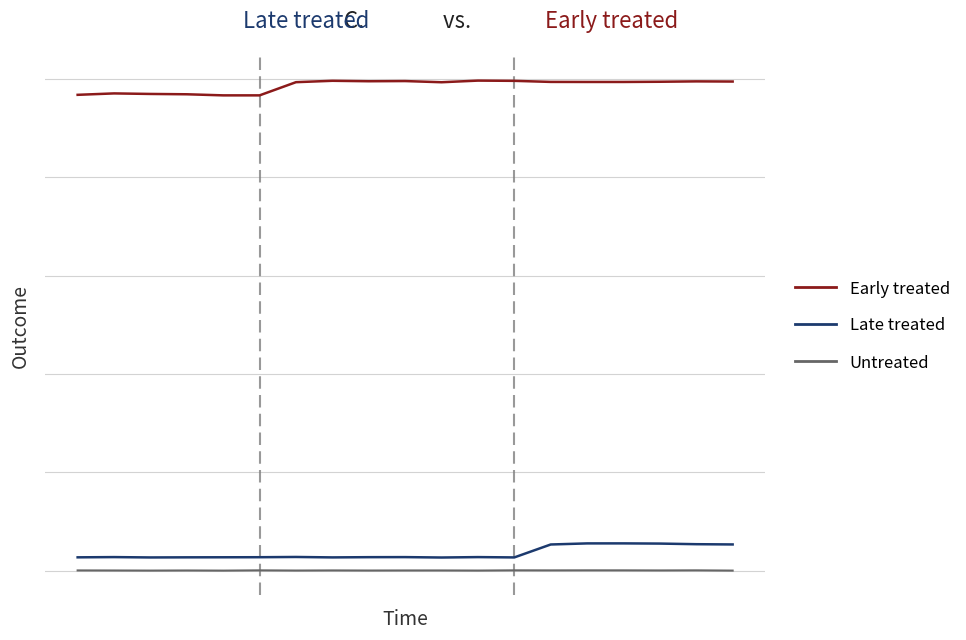

Does the chart have visible grid lines?

Yes